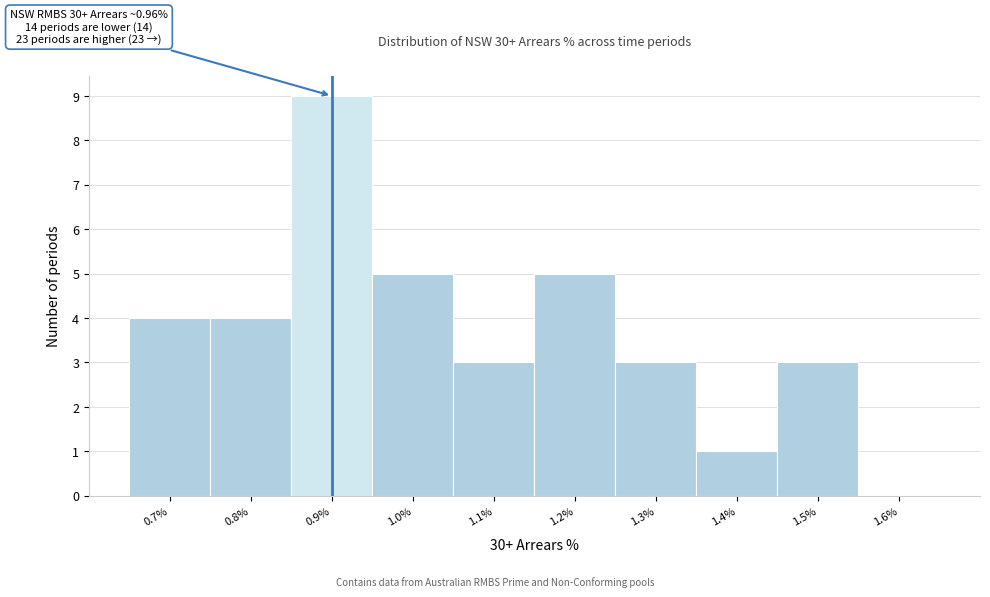

Reading left to right, what are all the values shown in this chart?

0.7%=4	0.8%=4	0.9%=9	1.0%=5	1.1%=3	1.2%=5	1.3%=3	1.4%=1	1.5%=3	1.6%=0